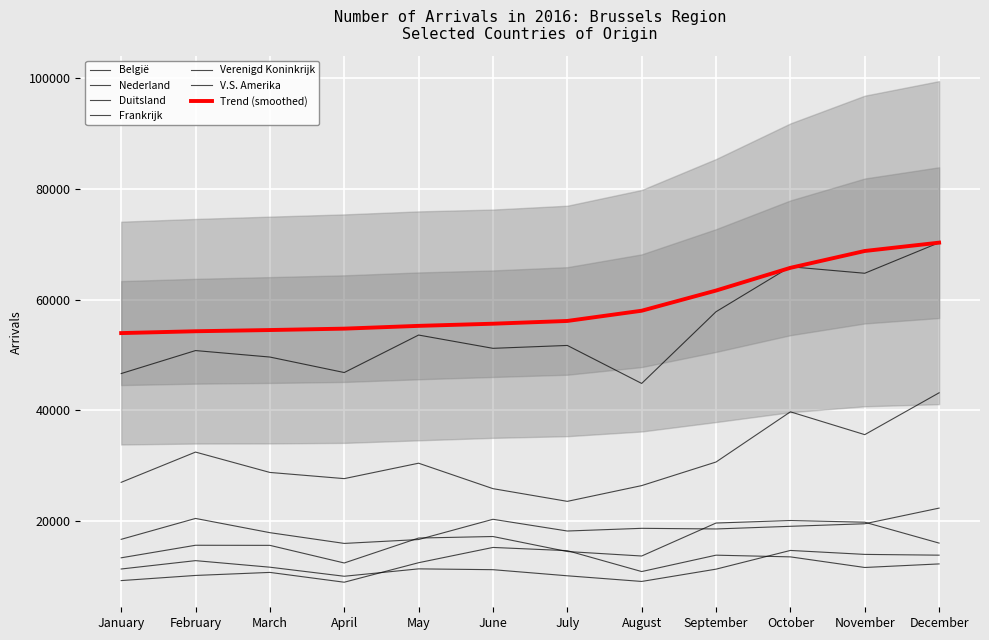

At which label does Verenigd Koninkrijk reach its minimum?

April